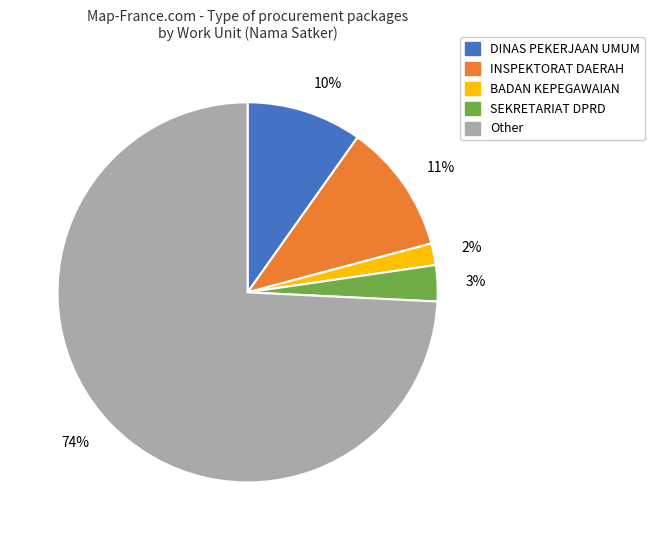

What percentage is the 10% slice, to the nearest percent?

10%